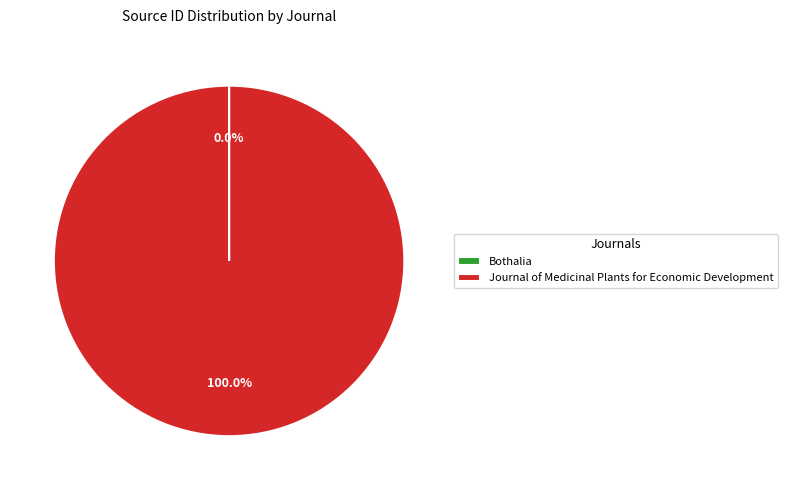

What percentage is the Journal of Medicinal Plants for Economic Development slice, to the nearest percent?

100%